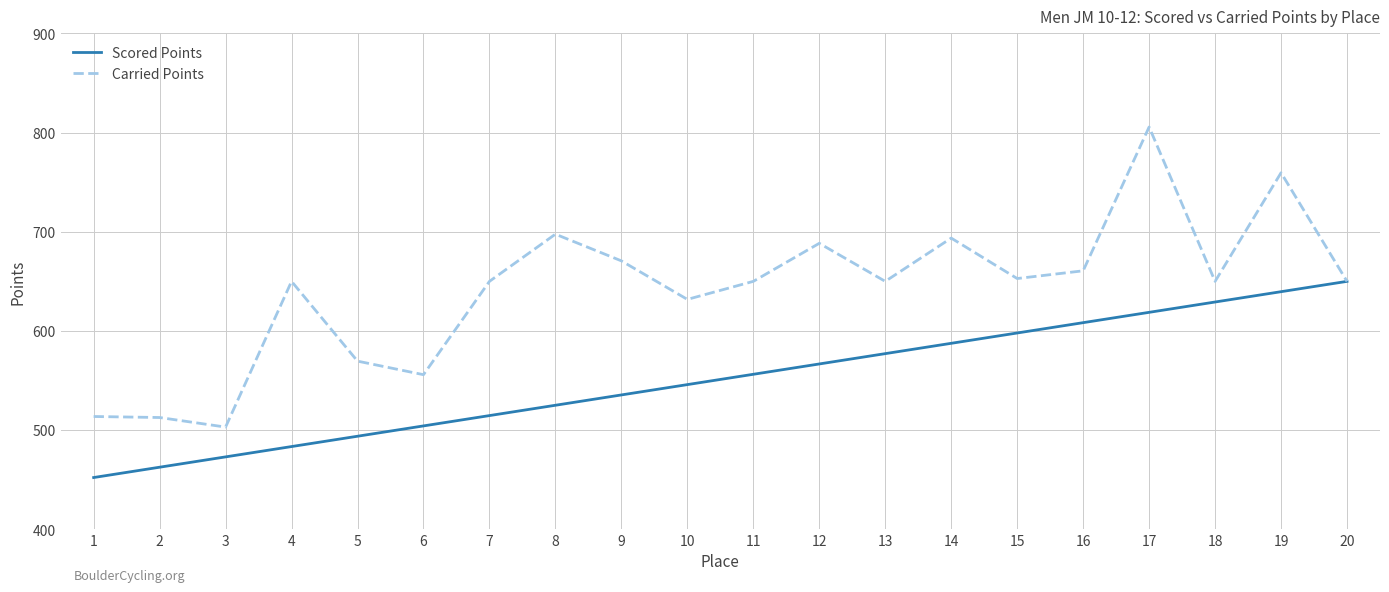

Rank the series by their maximum value, from lowest to highest.

Scored Points, Carried Points